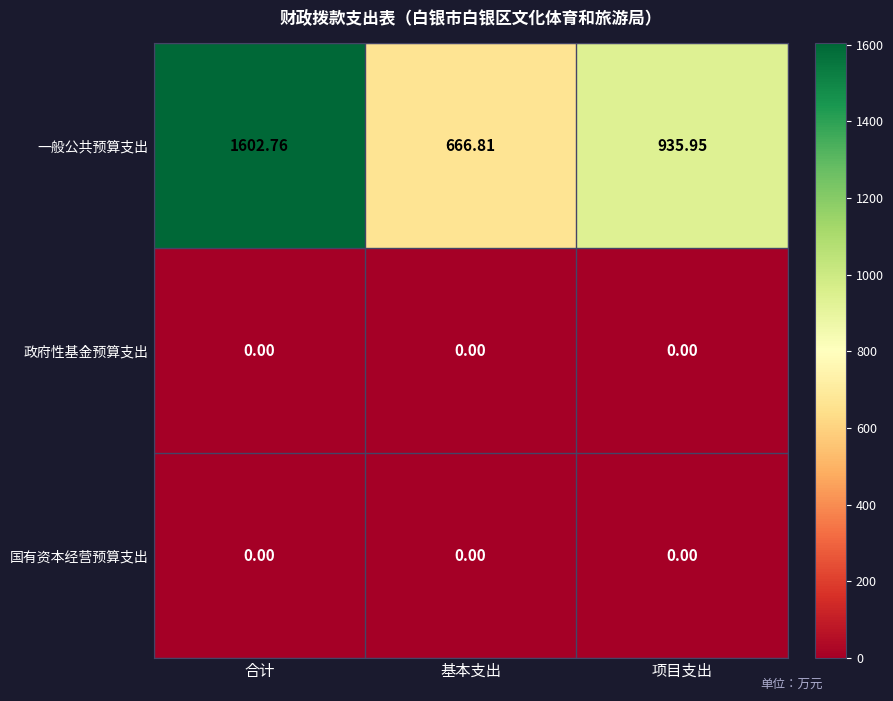

Which series has the largest total across all categories?

一般公共预算支出